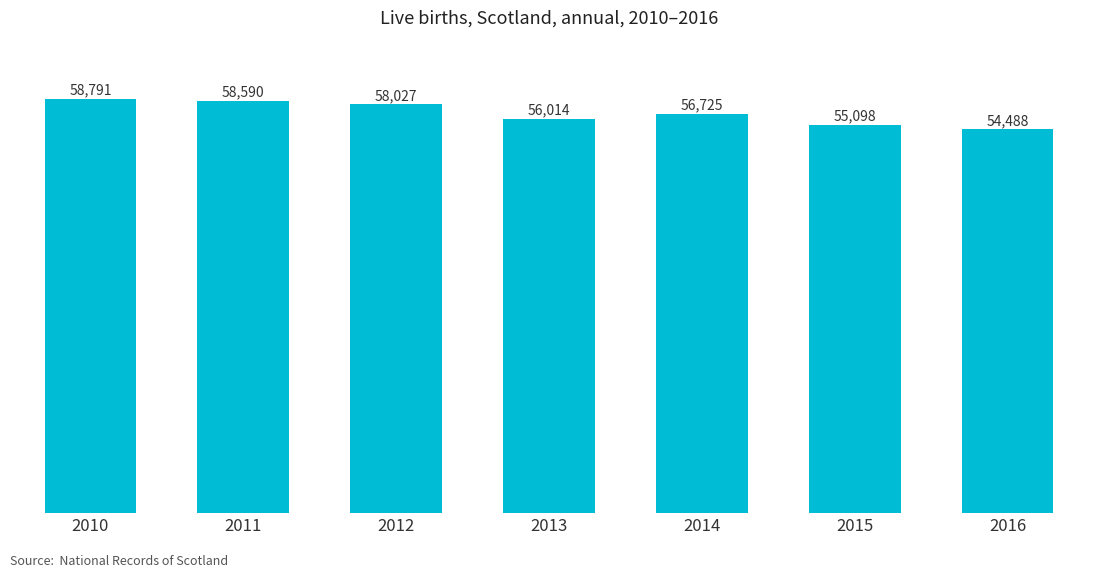

True or false: the data shows 39809 at 2012.

False